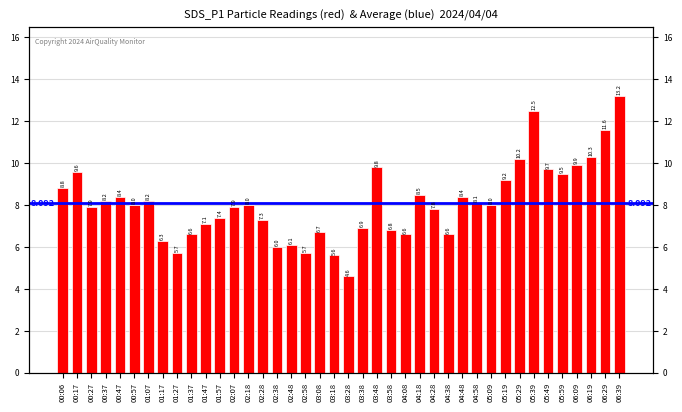

Which has a higher value, 06:29 or 03:18?

06:29